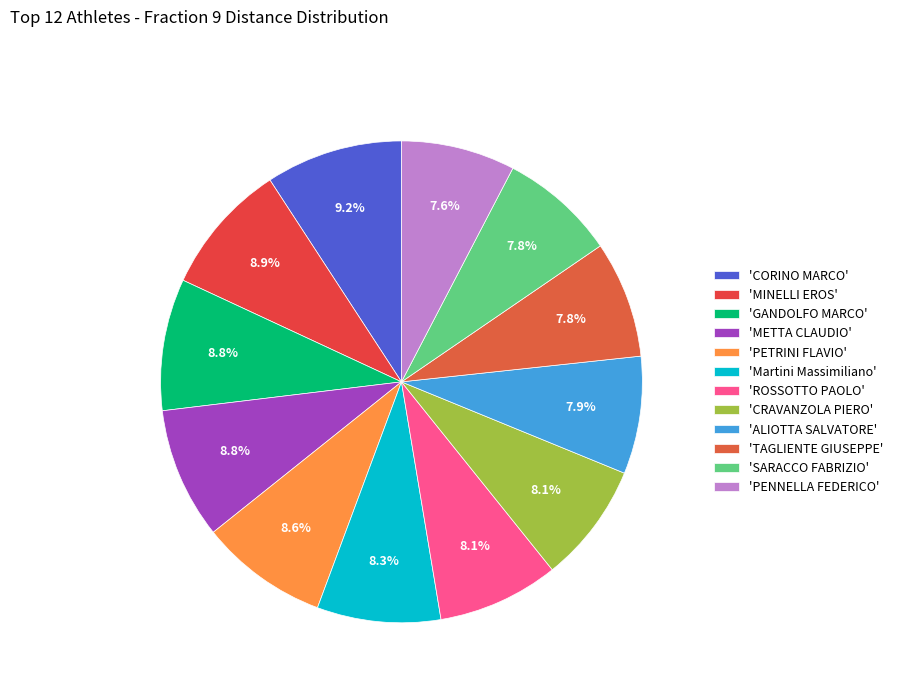

Which slice is the largest?

CORINO MARCO